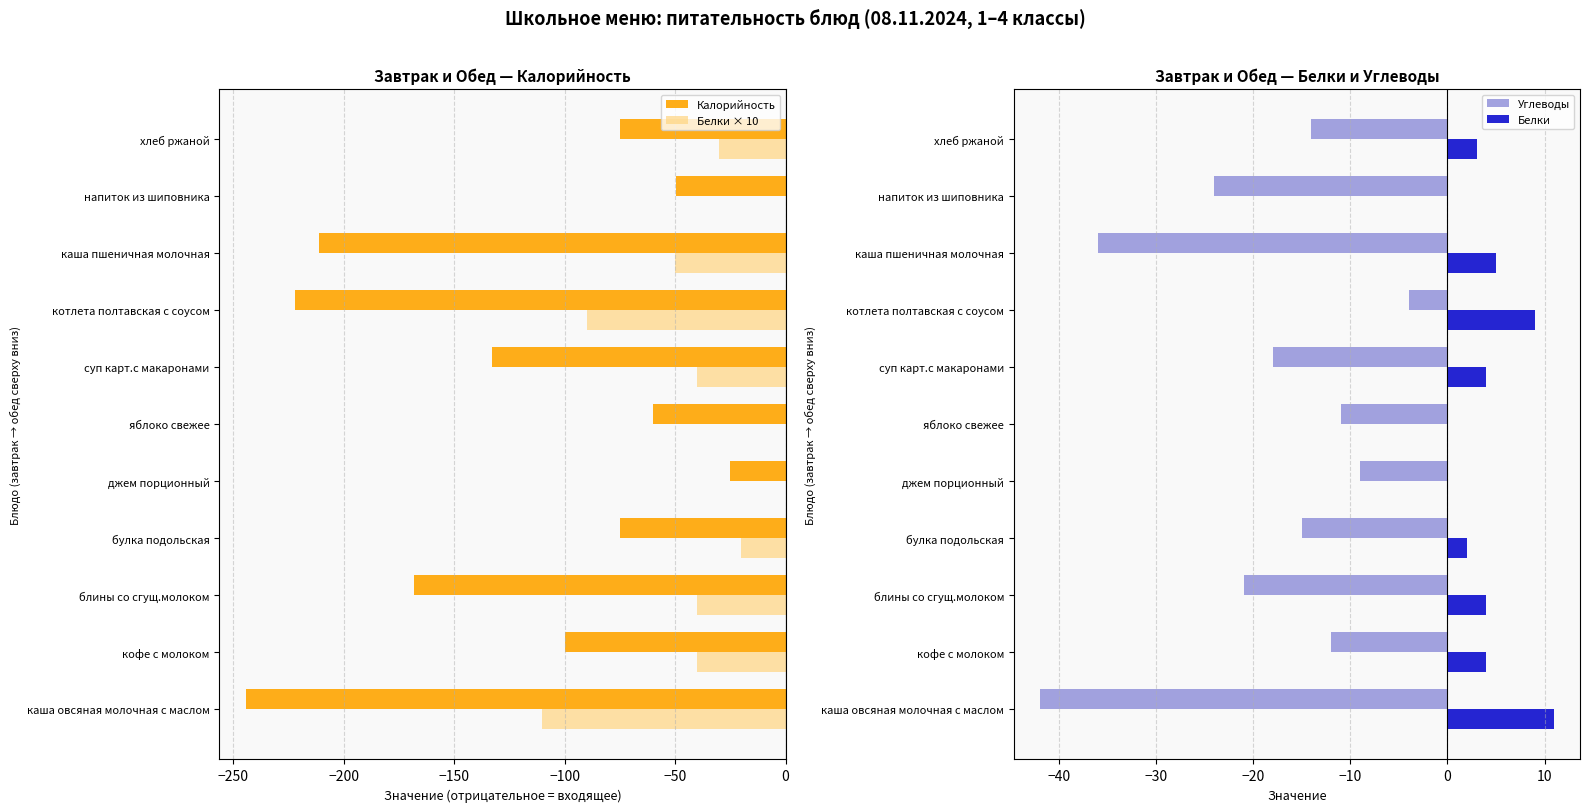

Reading right to left, transcribe all the data shown in this chart.

Калорийность: -75.0	-49.5	-211.0	-222.0	-133.0	-60.0	-25.0	-75.0	-168.0	-100.0	-244.0
Белки × 10: -30.0	0.0	-50.0	-90.0	-40.0	0.0	0.0	-20.0	-40.0	-40.0	-110.0
Углеводы: -14.0	-24.0	-36.0	-4.0	-18.0	-11.0	-9.0	-15.0	-21.0	-12.0	-42.0
Белки: 3.0	0.0	5.0	9.0	4.0	0.0	0.0	2.0	4.0	4.0	11.0